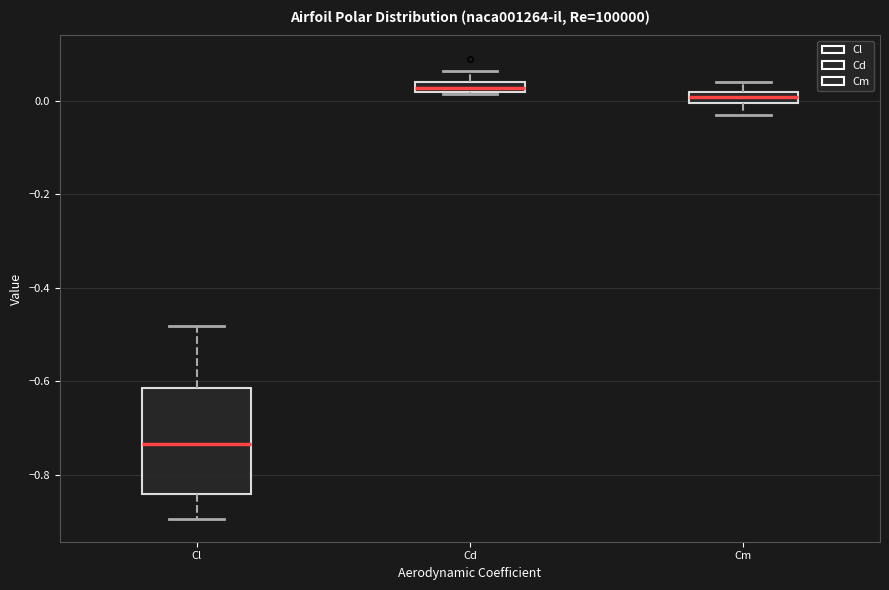

Comparing the boxes themselves (not the whiskers), which one is the tallest?

Cl